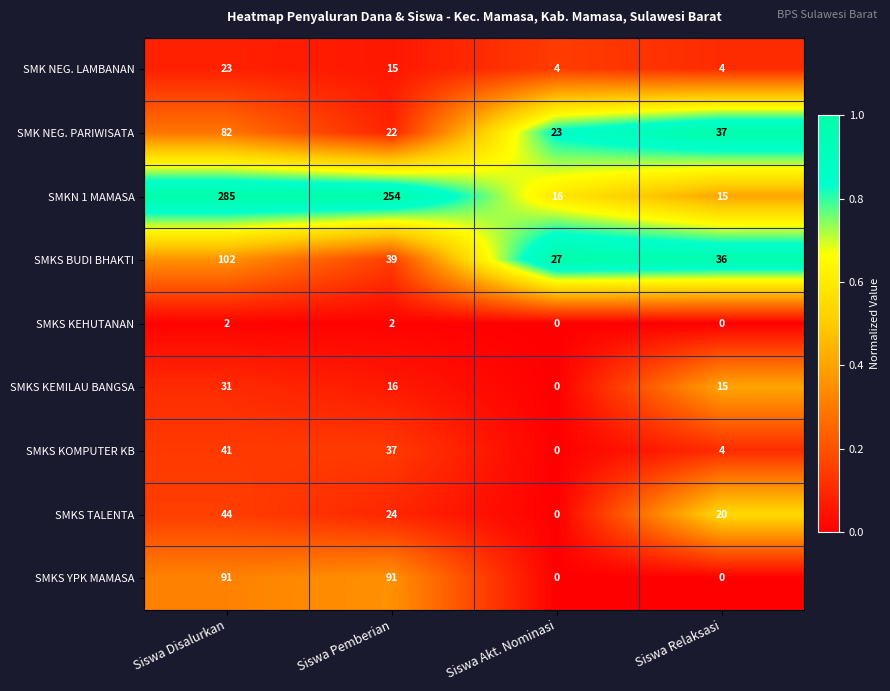

What is the spread (max minus min) of values at Siswa Relaksasi?

37